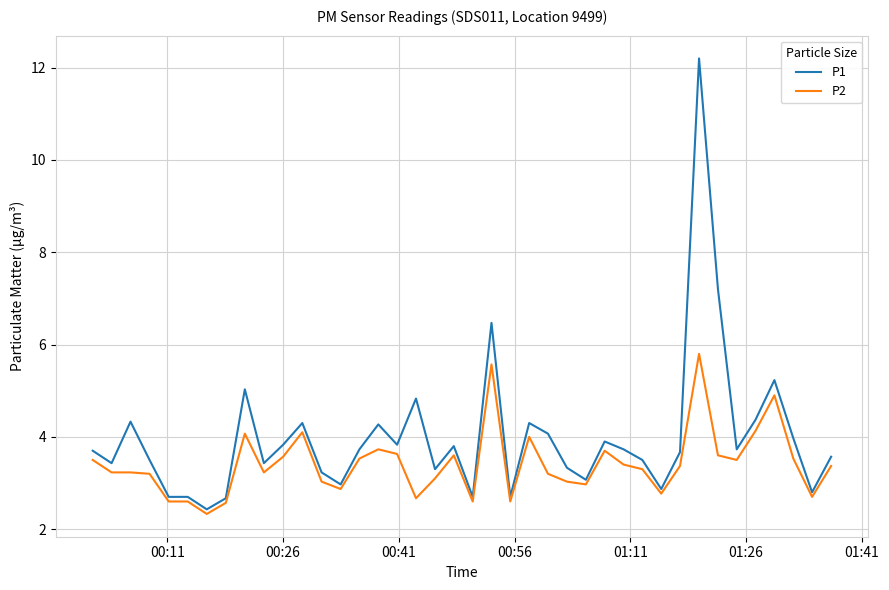

What is the sum of all P2 values?

136.4